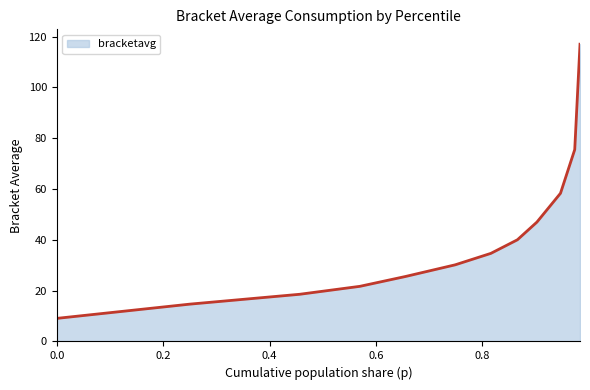

What is the maximum value shown in the chart?

117.0